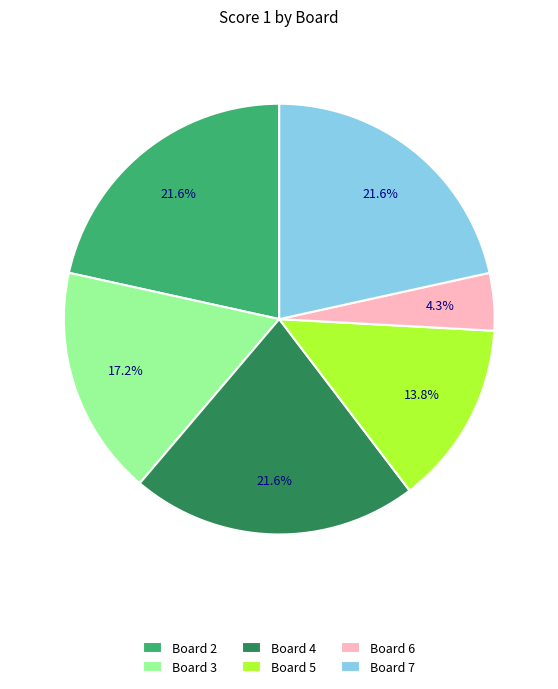

To the nearest percent, what portion does Board 2 represent?

22%